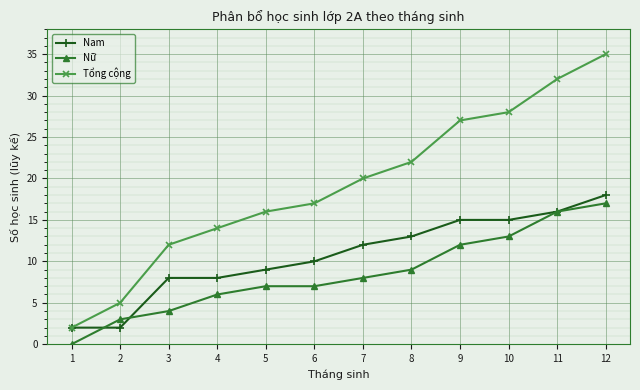

At which category does the chart reach its minimum across all series?

1